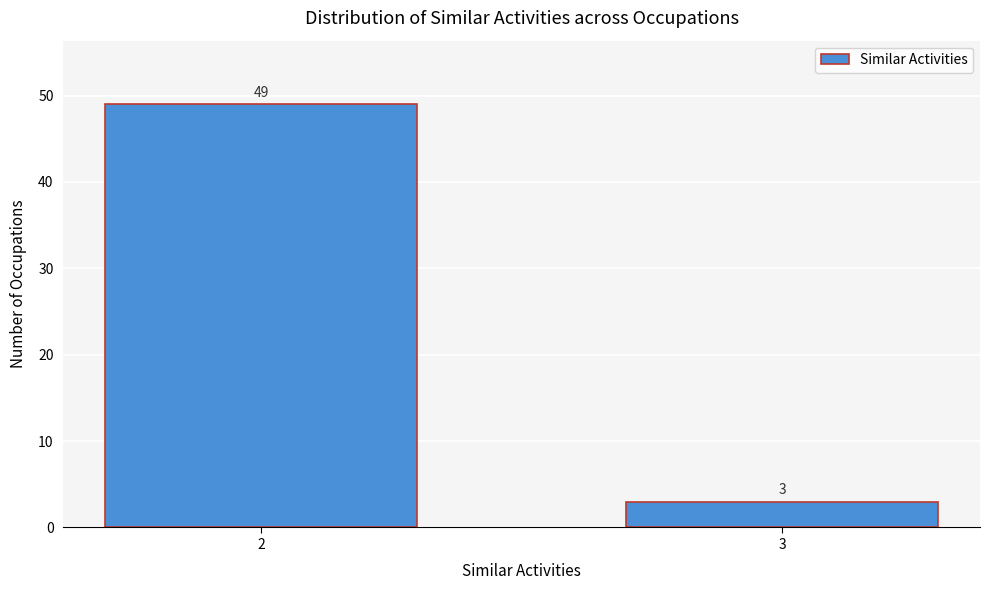

Reading right to left, what are all the values shown in this chart?

3=3	2=49